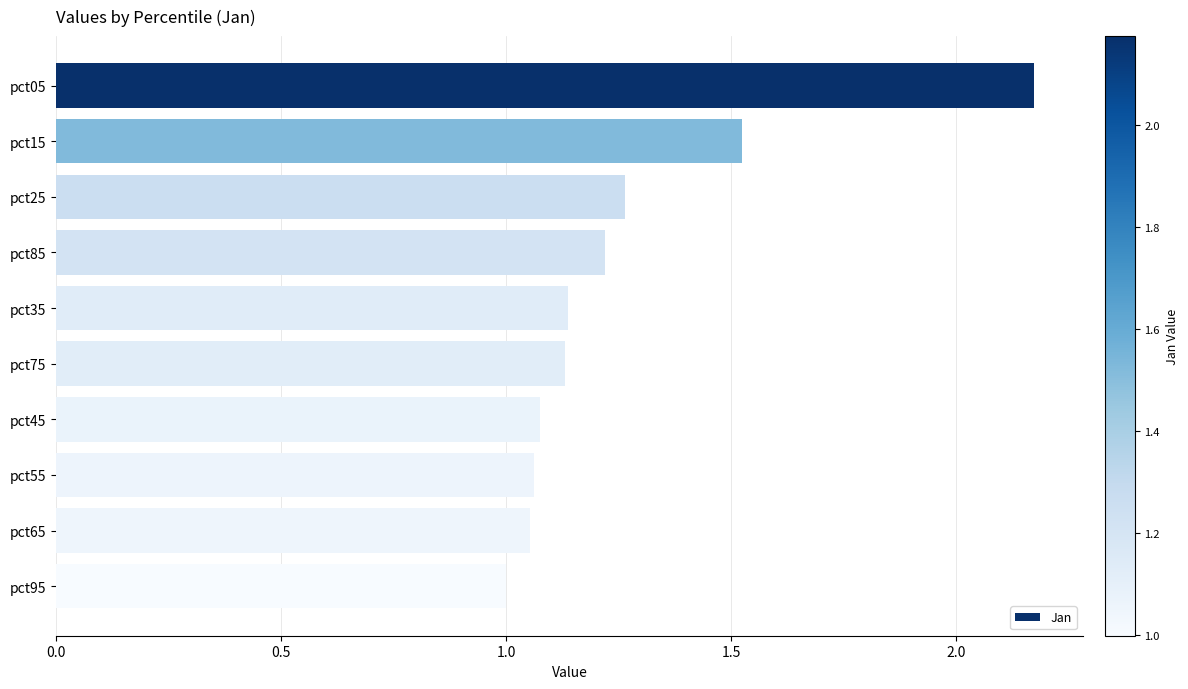

What is the difference between the maximum and minimum values?

1.2